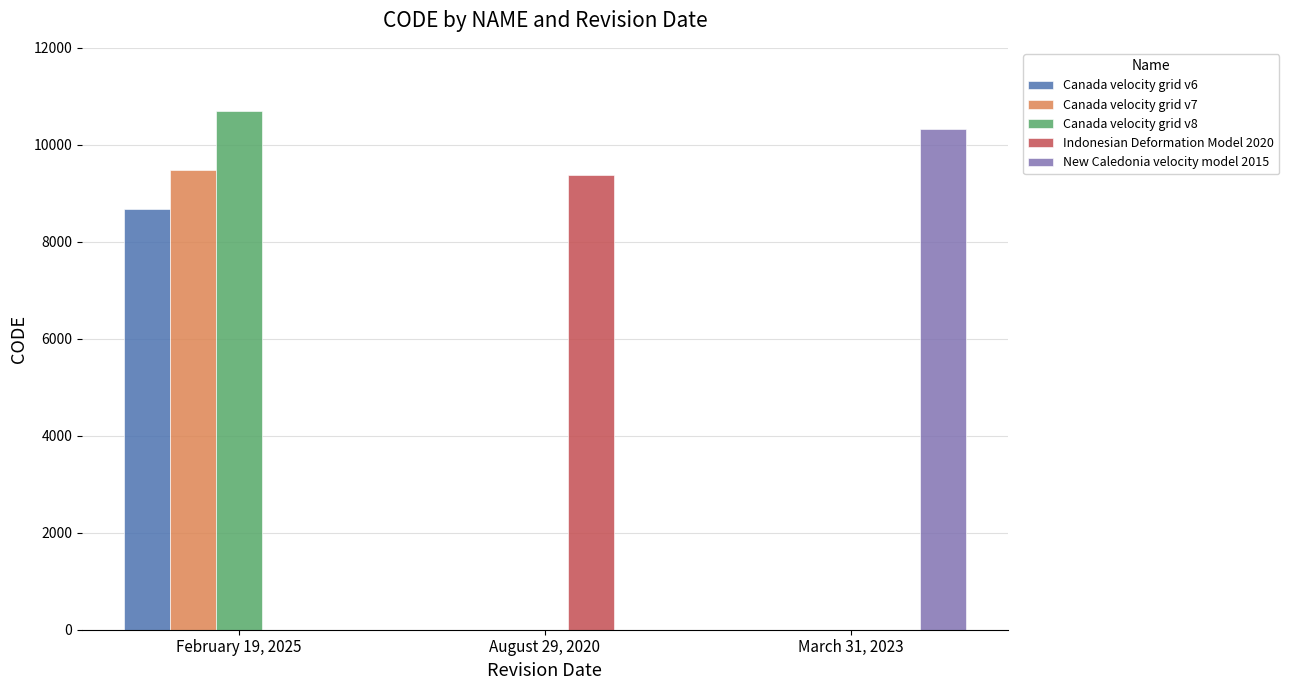

At which category is the sum across all series the highest?

February 19, 2025